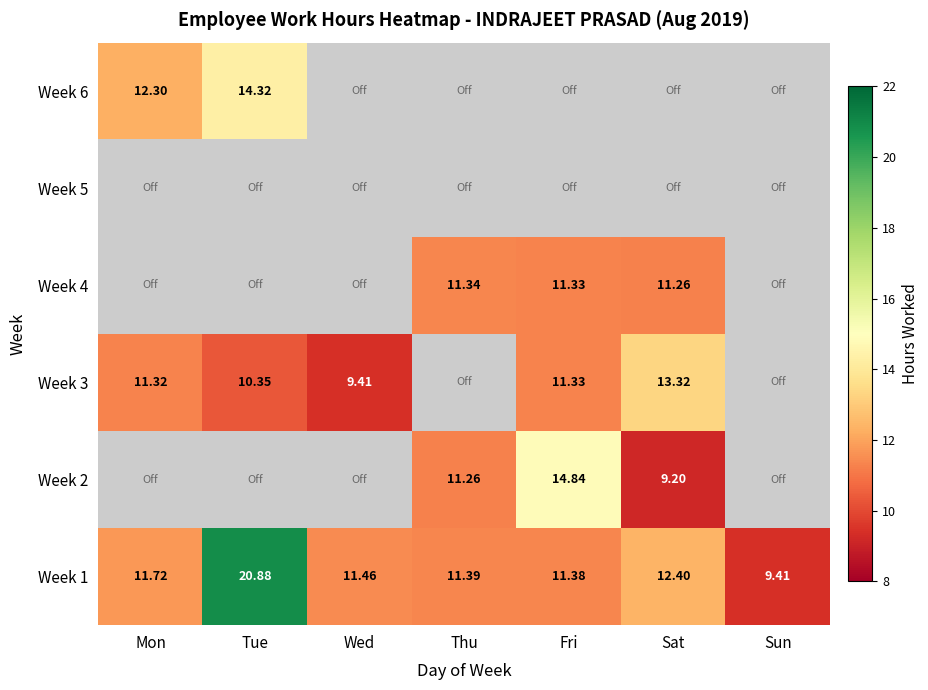

What is the highest value of the Week 2 series?

14.8